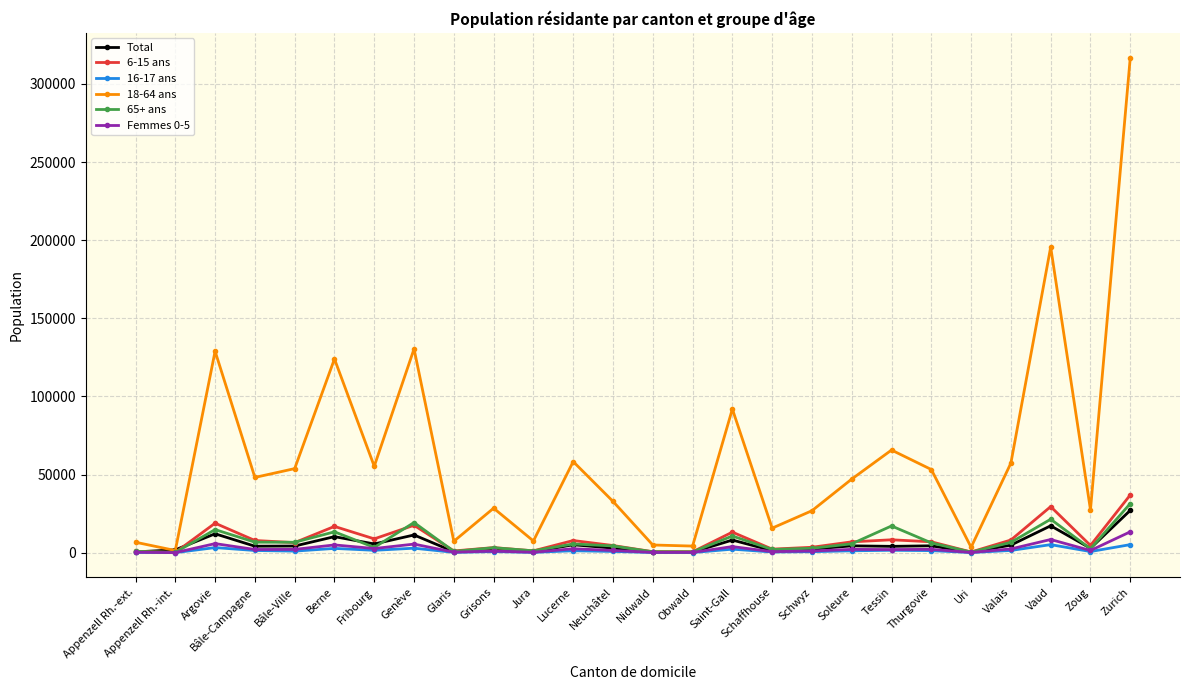

In 18-64 ans, how many points are lower than both neighbors (excluding endpoints)?

9